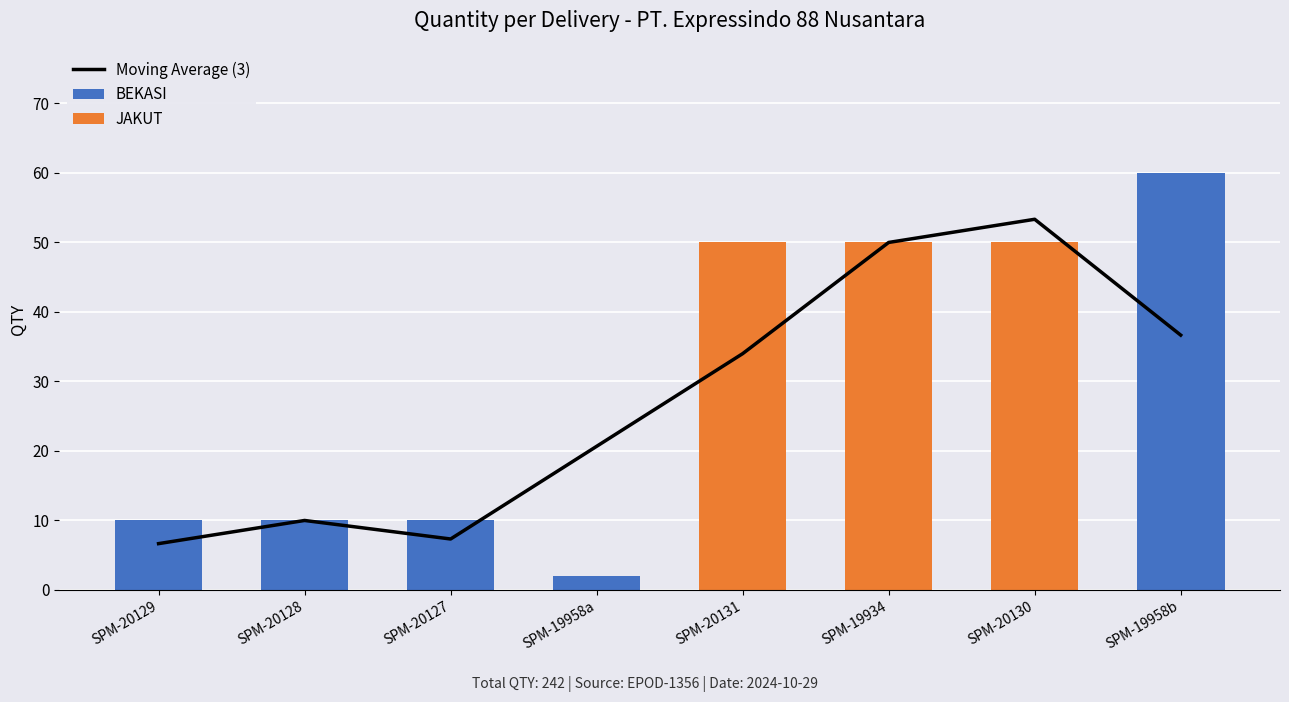

Which series has the widest spread of values?

BEKASI